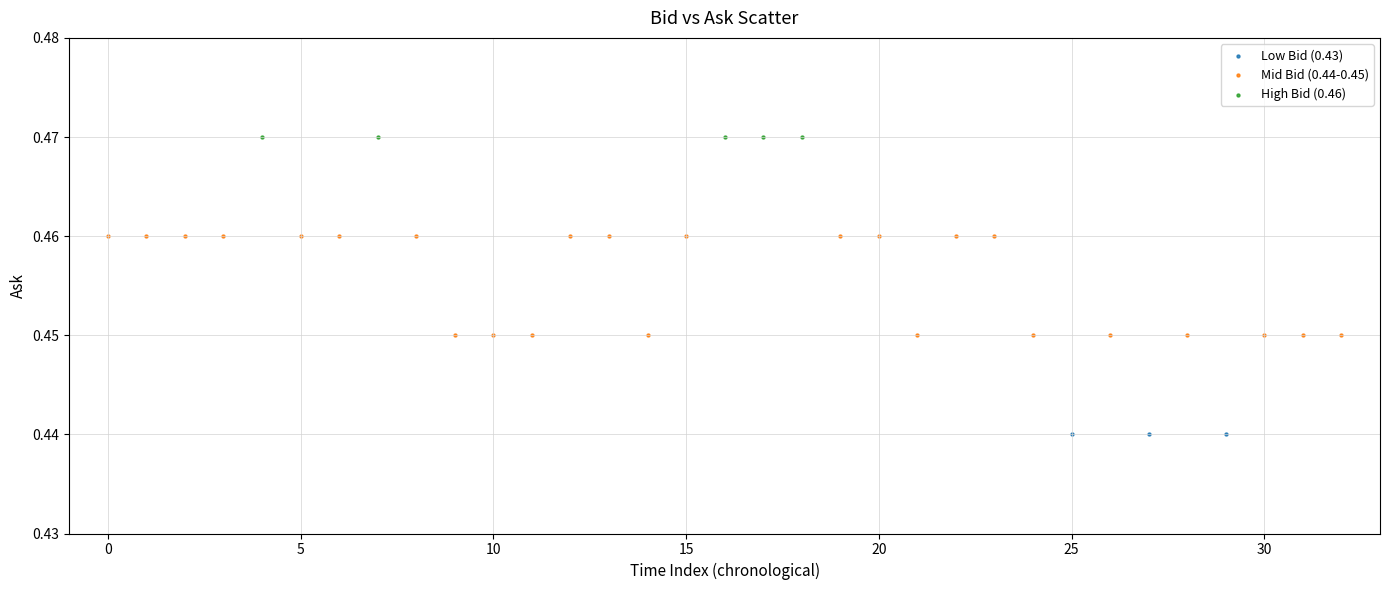

What are all the series names shown in the legend?

Low Bid (0.43), Mid Bid (0.44-0.45), High Bid (0.46)